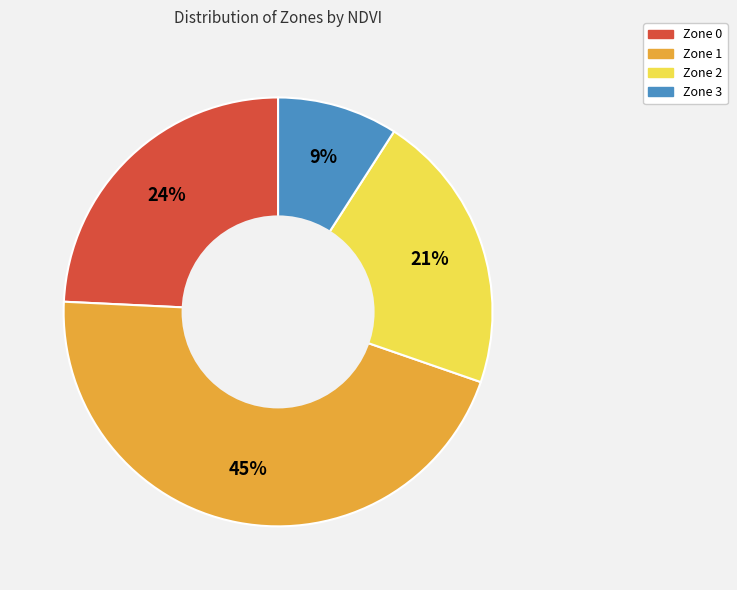

To the nearest percent, what is the combined percentage of Zone 1 and Zone 3?

55%